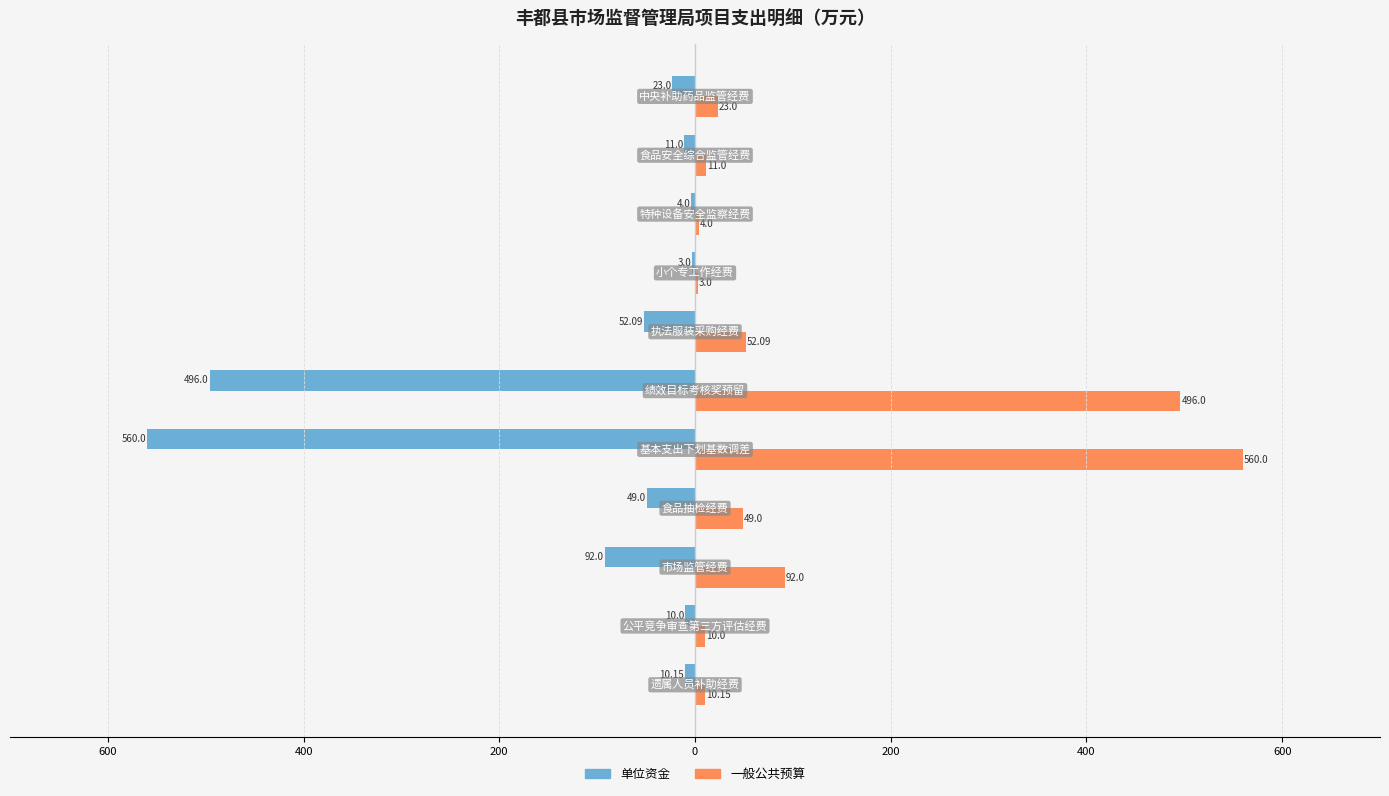

What are all the series names shown in the legend?

单位资金, 一般公共预算